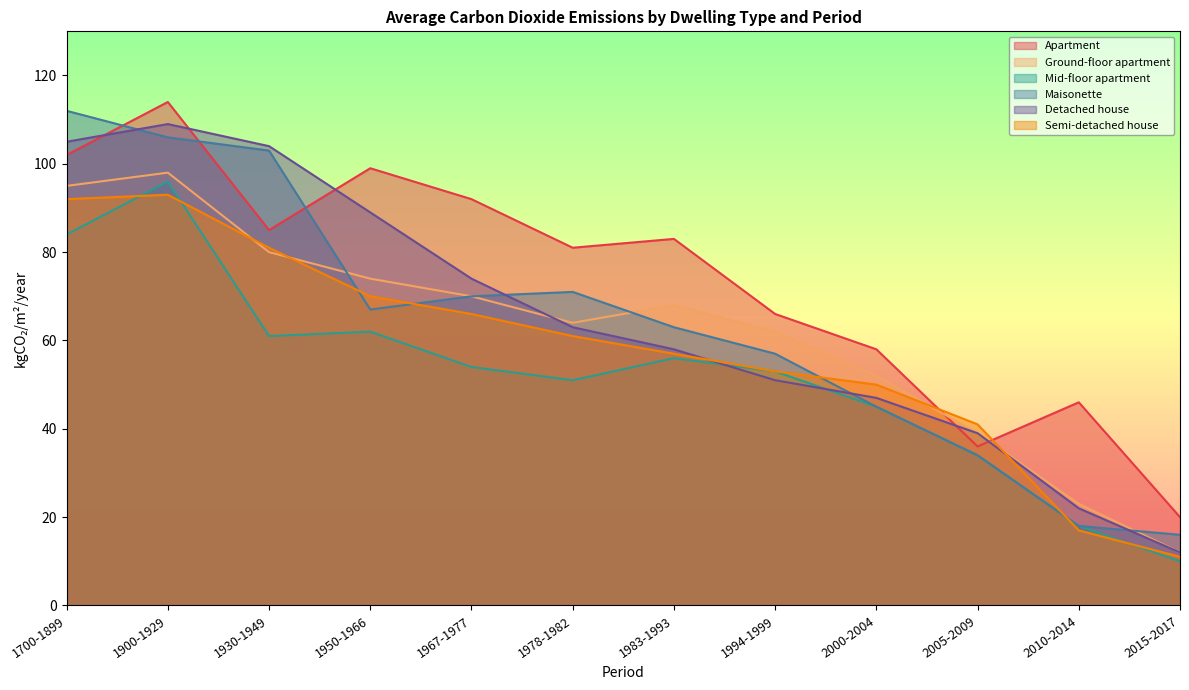

After their last crossing, which series has the higher values: Detached house or Mid-floor apartment?

Detached house